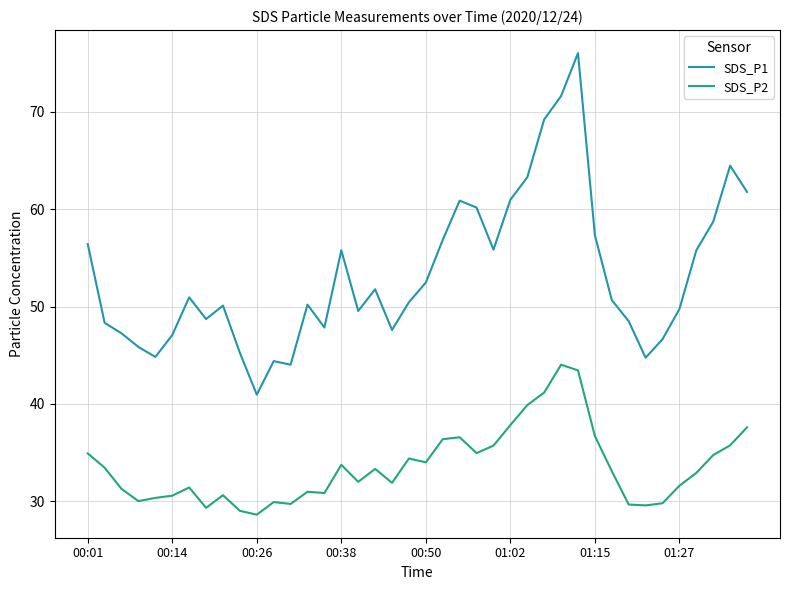

What is the difference between the maximum and minimum values in the SDS_P2 series?

15.4